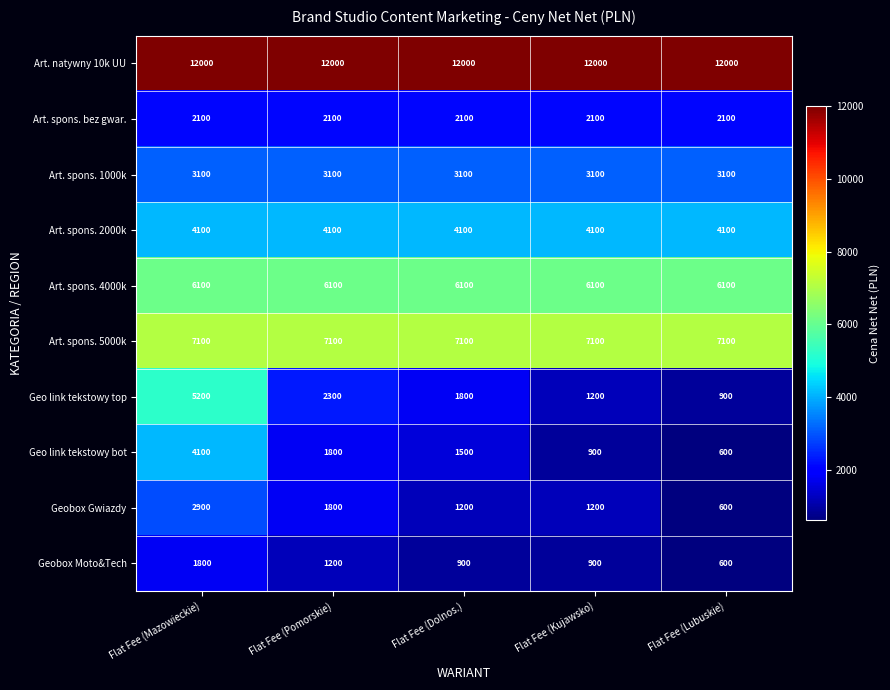

What is the difference between the Geobox Moto&Tech values at Flat Fee (Lubuskie) and Flat Fee (Dolnos.)?

300